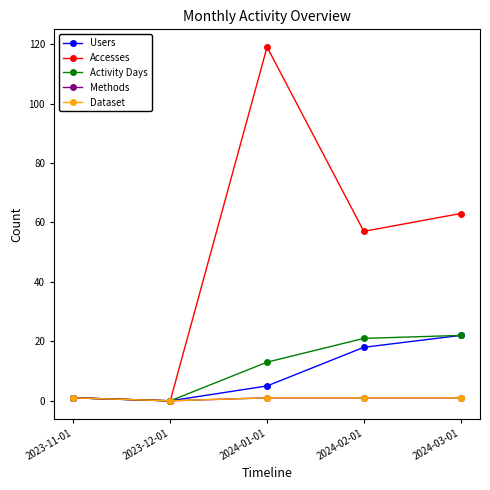

Does the chart have visible grid lines?

No